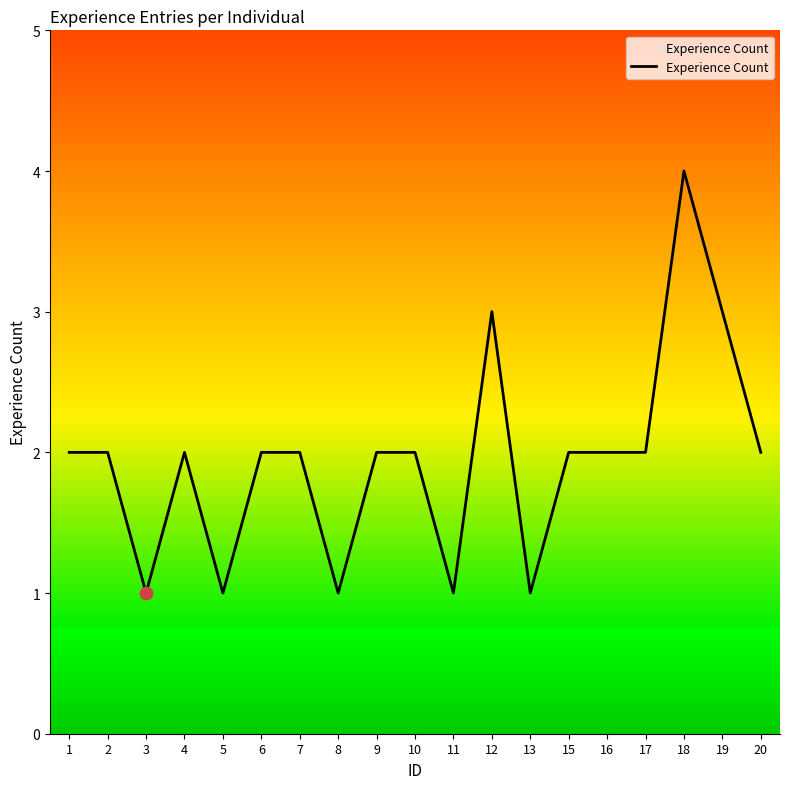

What is the ratio of the value at 1 to the value at 10?

1.0